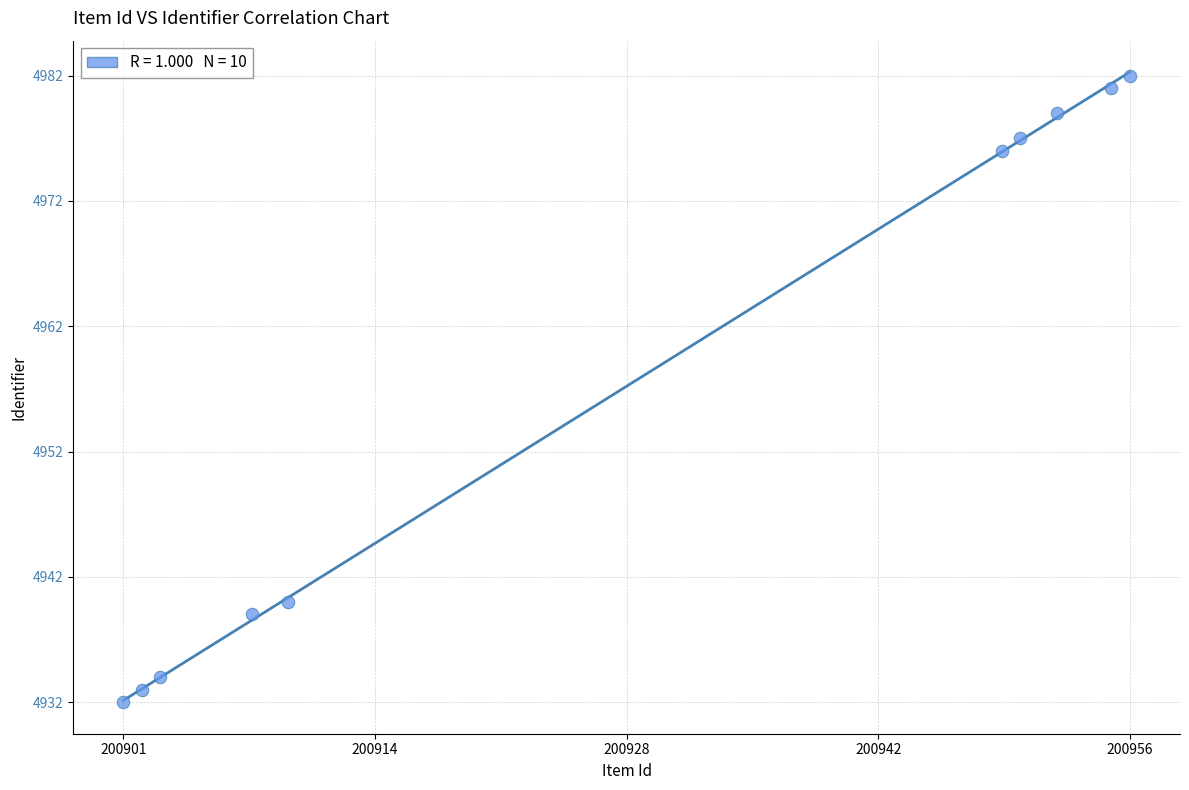

What Y value in the scatter plot is closest to 4957?

4940